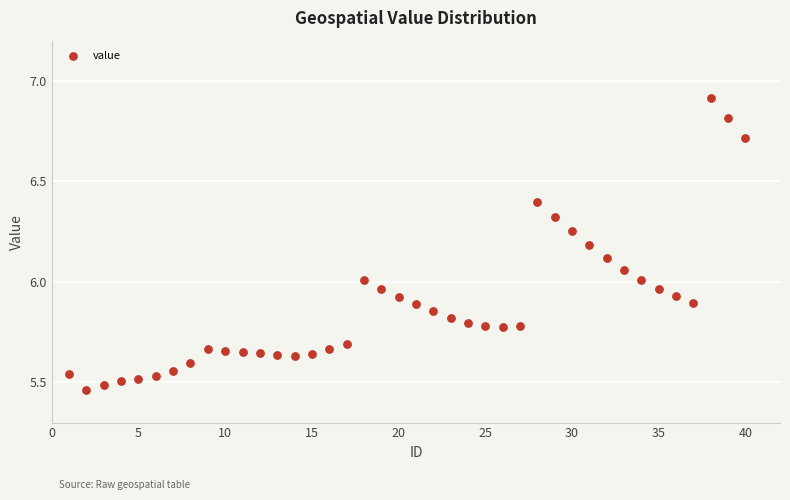

What is the range of X values (max minus min)?

39.0